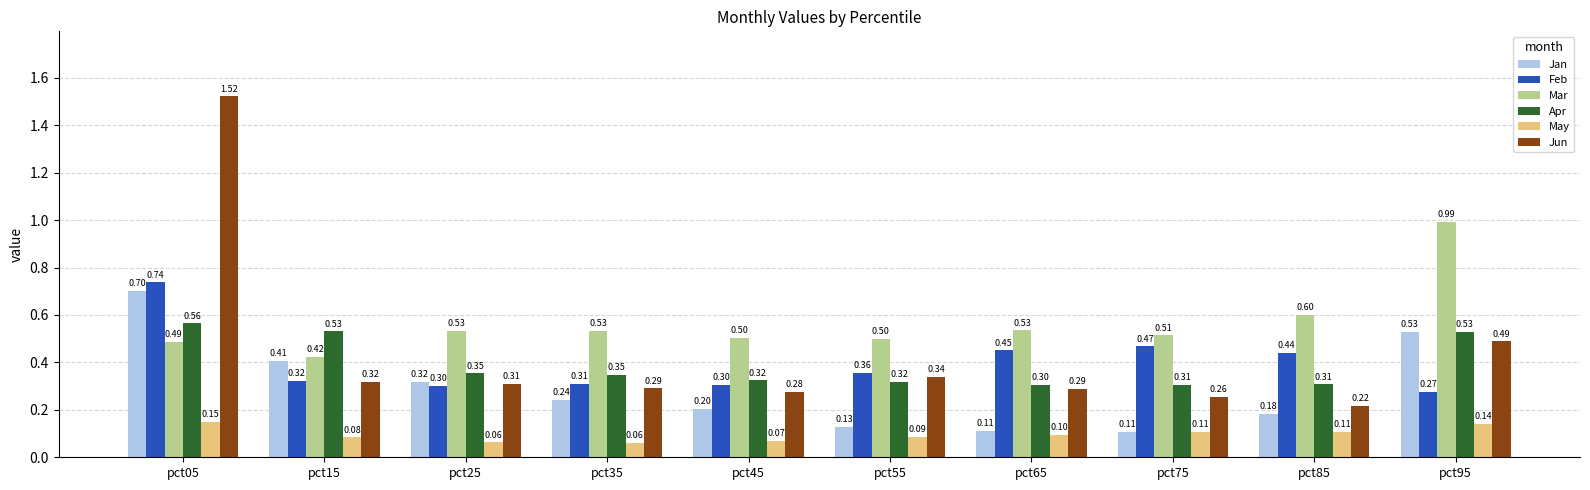

Which series has the largest total across all categories?

Mar